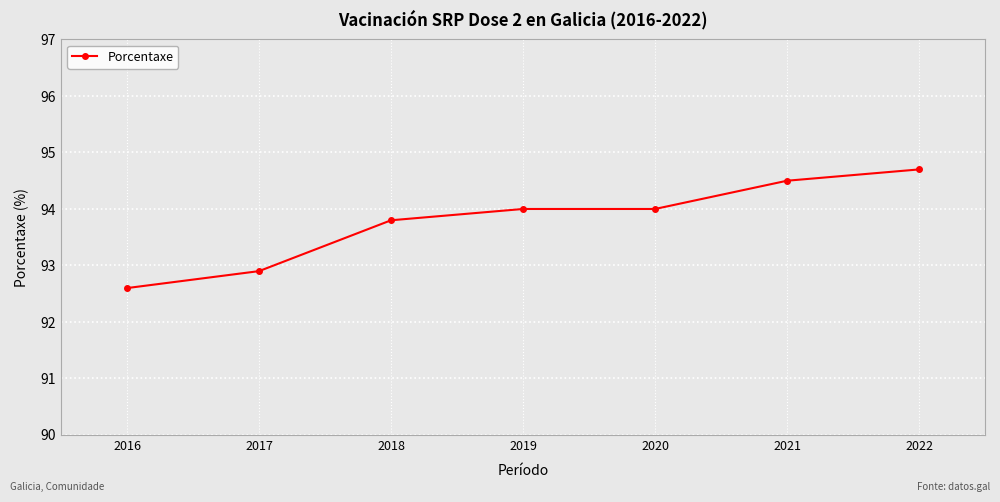

What is the value of the 5th point from the left?

94.0